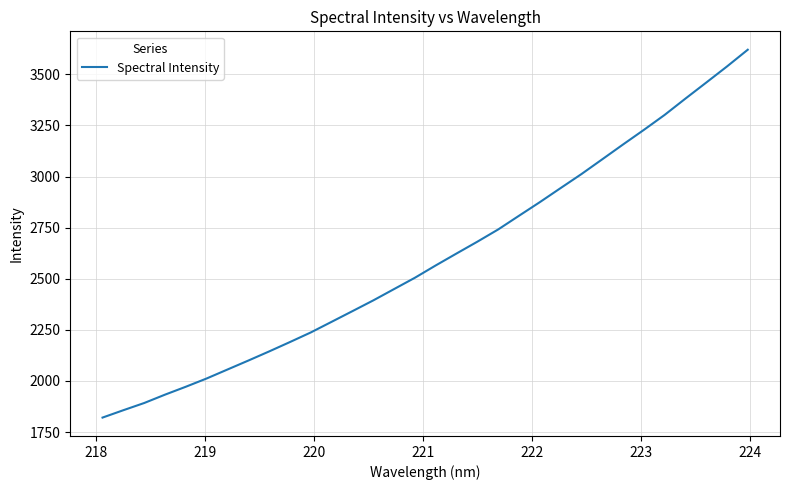

True or false: there are more than 2 points higher than both neighbors.

False